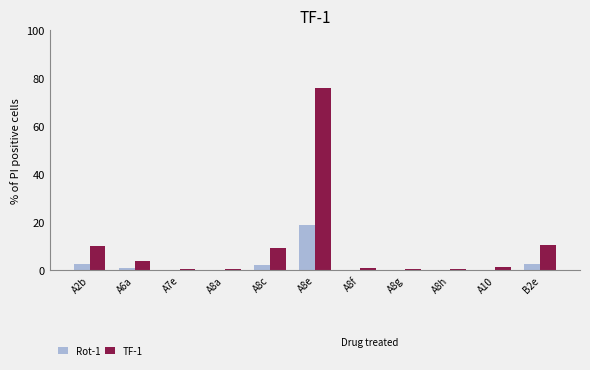

Does the chart contain stacked bars?

No